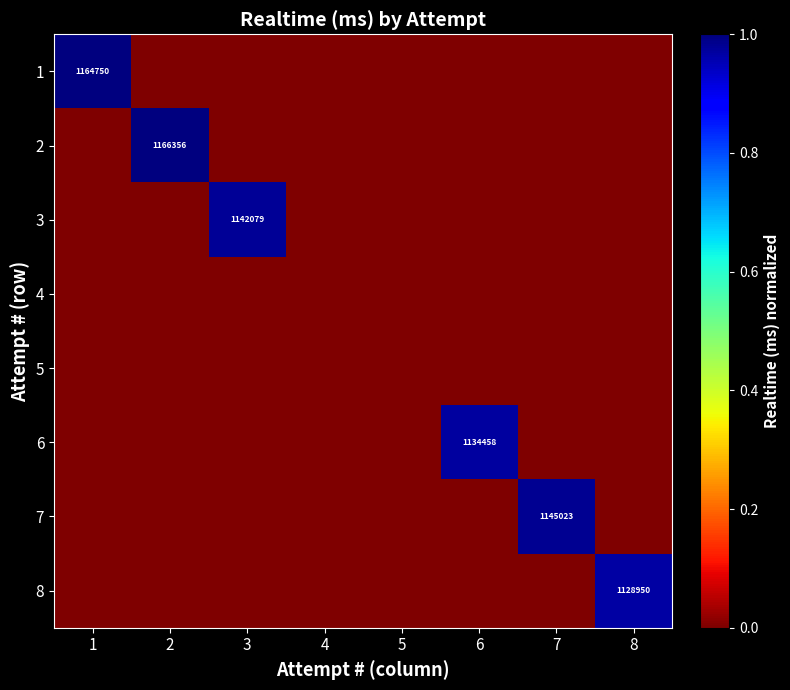

The value of 1 at 1 is 1164750. True or false?

True